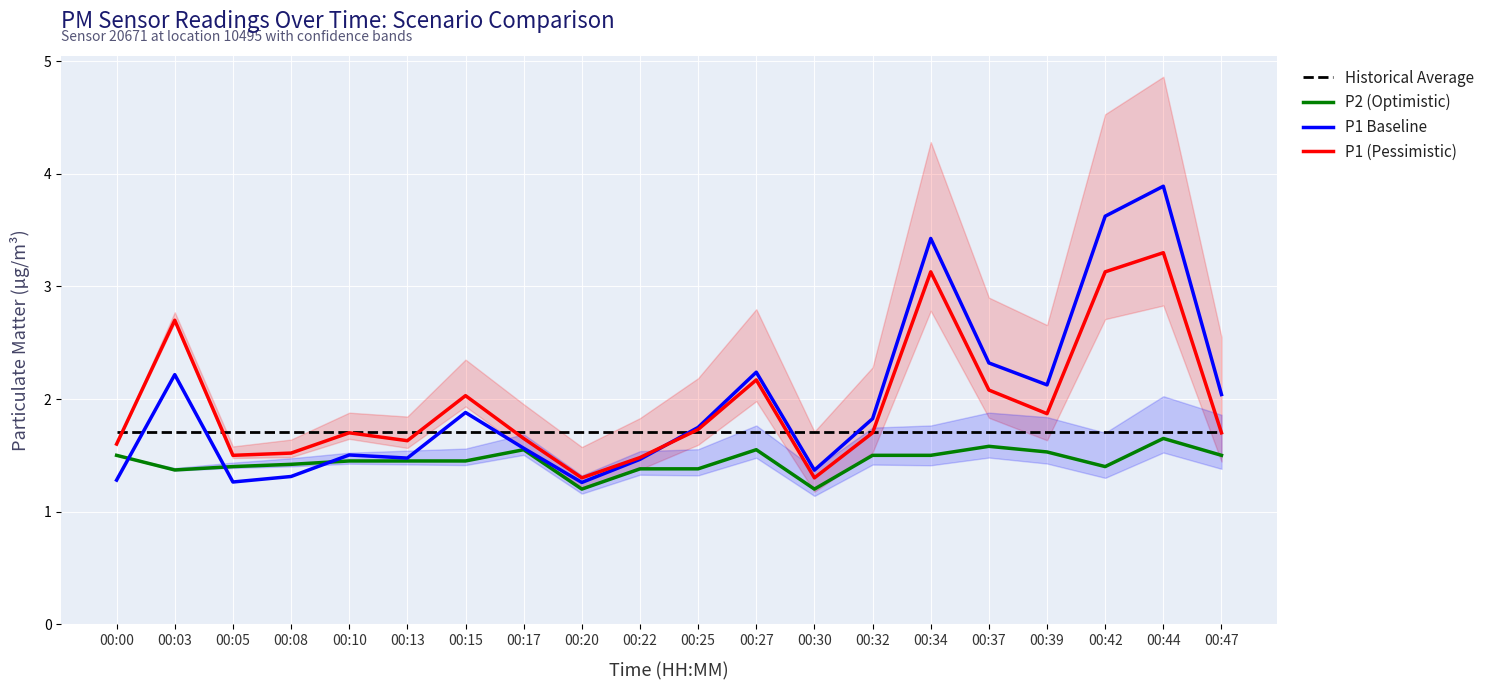

Between 00:15 and 00:42, which series saw the biggest shift?

P1 Baseline